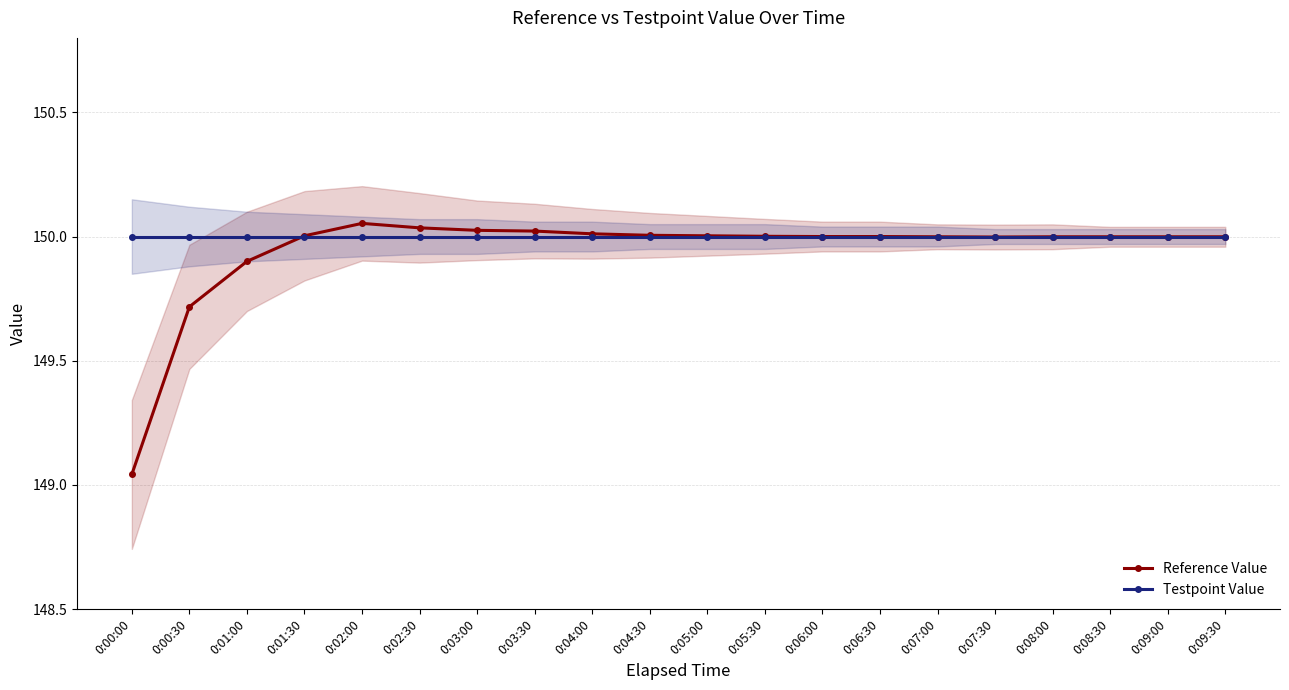

What is the average value of the Testpoint Value series?

150.0